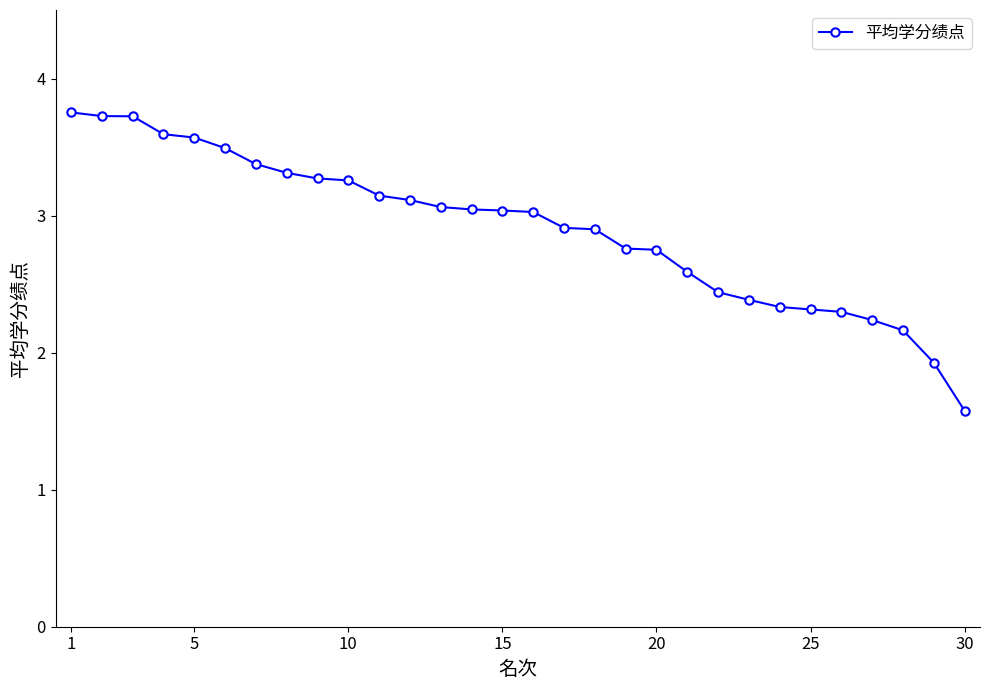

What is the minimum value shown in the chart?

1.6